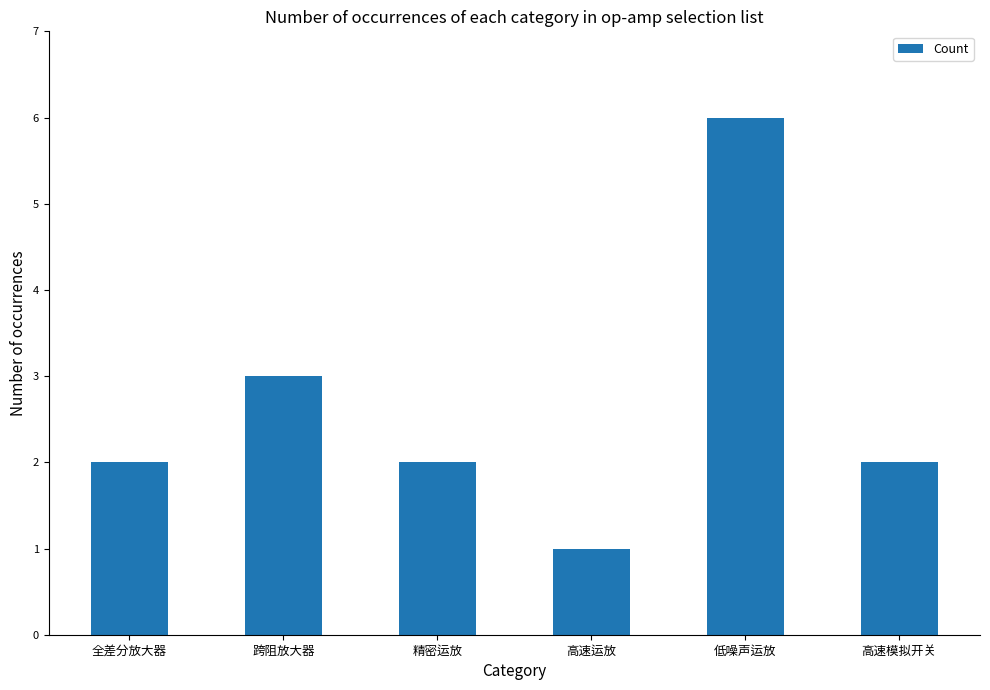

What is the minimum value shown in the chart?

1